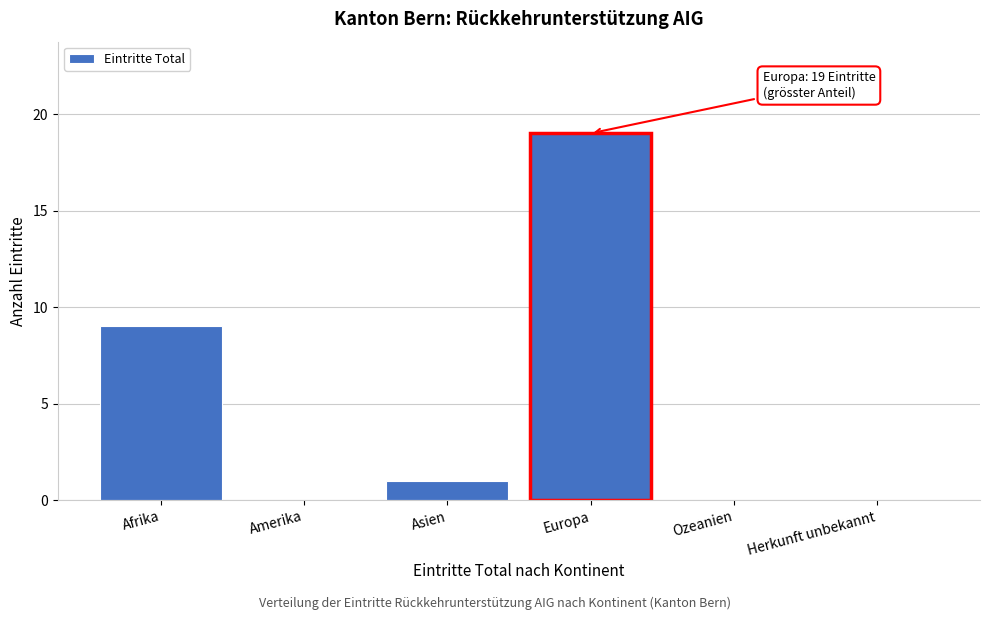

Reading left to right, what are all the values shown in this chart?

Afrika=9	Amerika=0	Asien=1	Europa=19	Ozeanien=0	Herkunft unbekannt=0